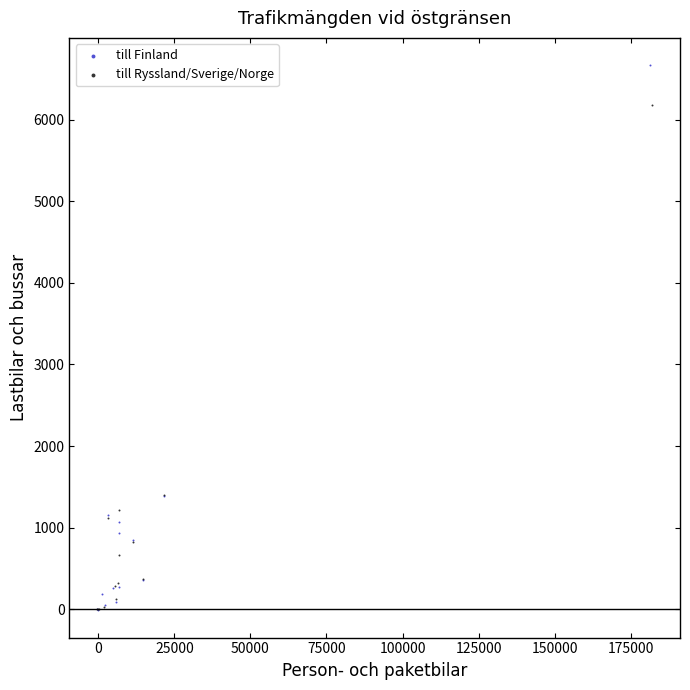

Which series has the widest spread of Y values?

till Finland